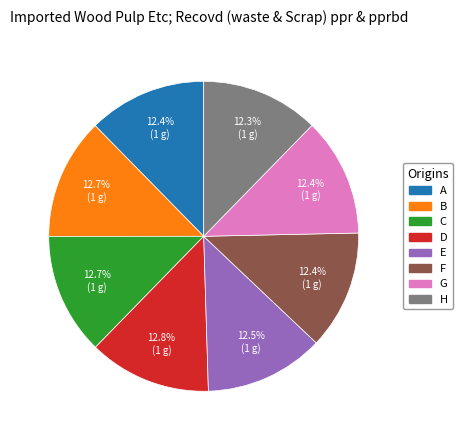

The D slice represents 4% of the pie. True or false?

False